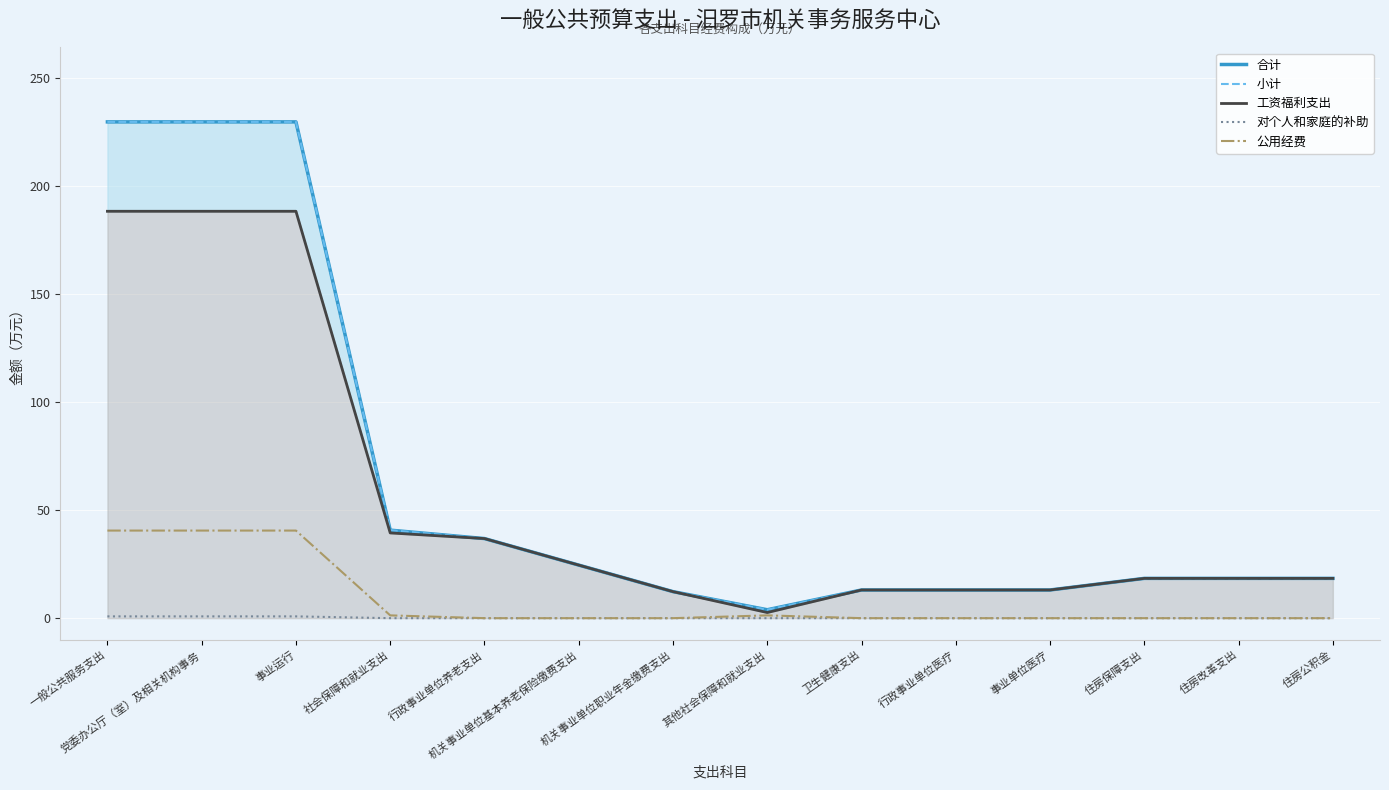

At which label does 合计 reach its minimum?

其他社会保障和就业支出